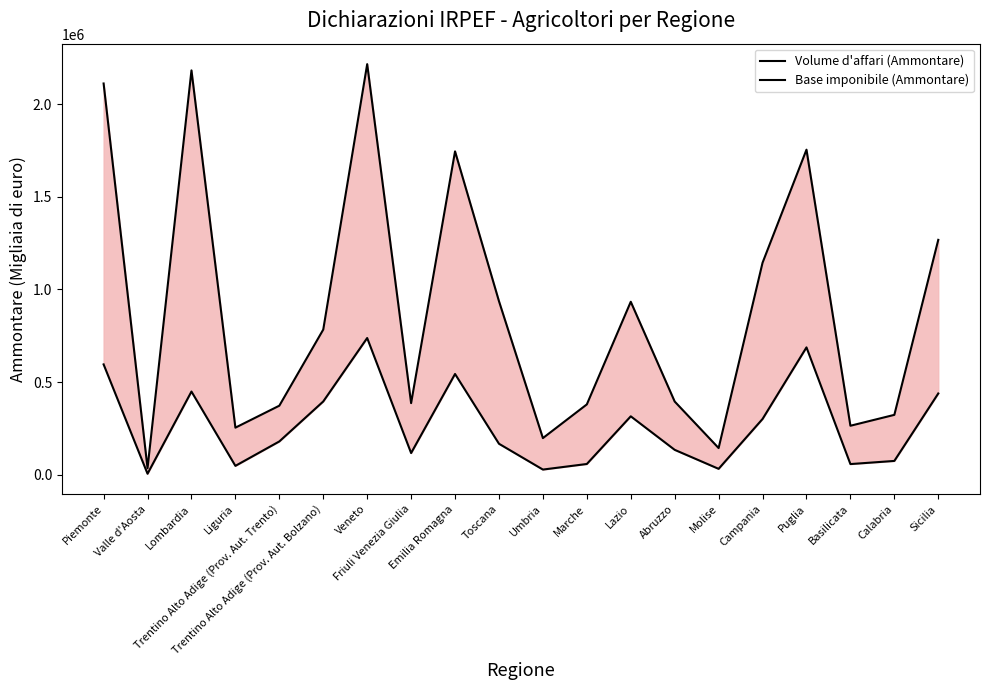

True or false: Volume d'affari (Ammontare) and Base imponibile (Ammontare) cross at least once.

False